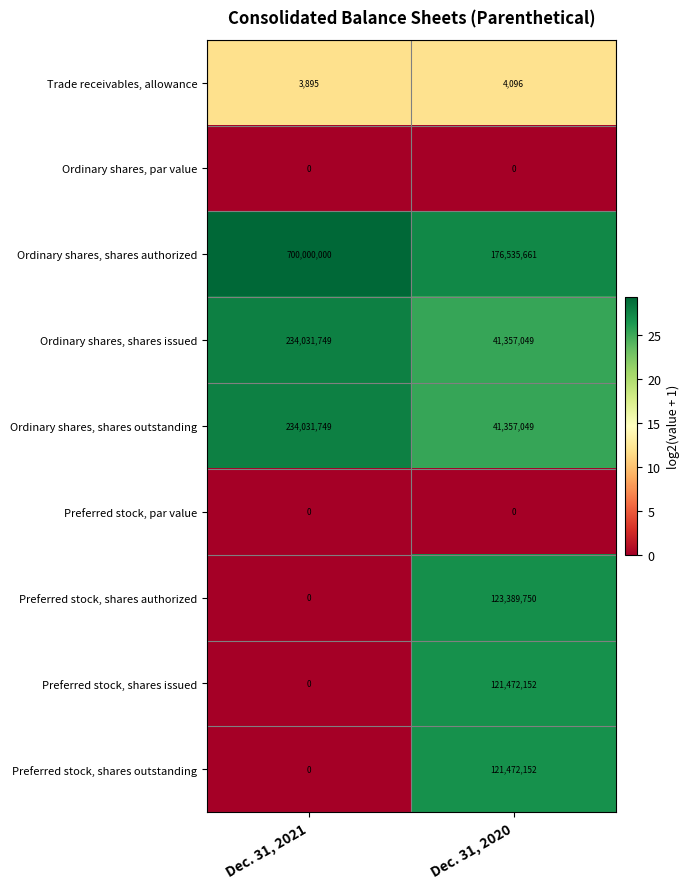

The Ordinary shares, shares outstanding series shows 22459969 at Dec. 31, 2020. True or false?

False